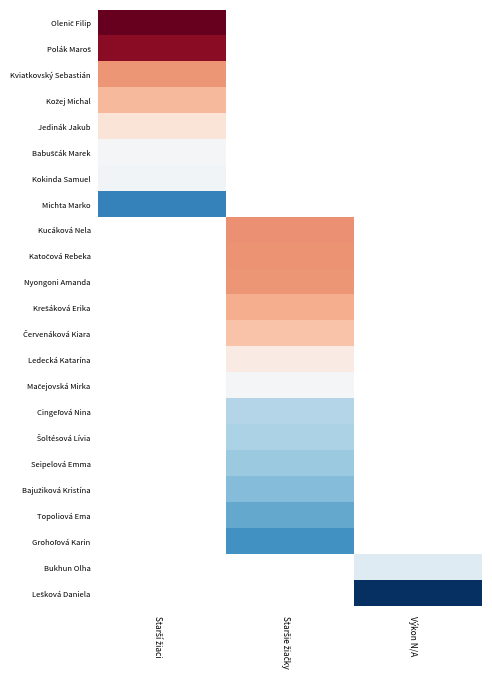

At how many categories does at least one series exceed 321?

3